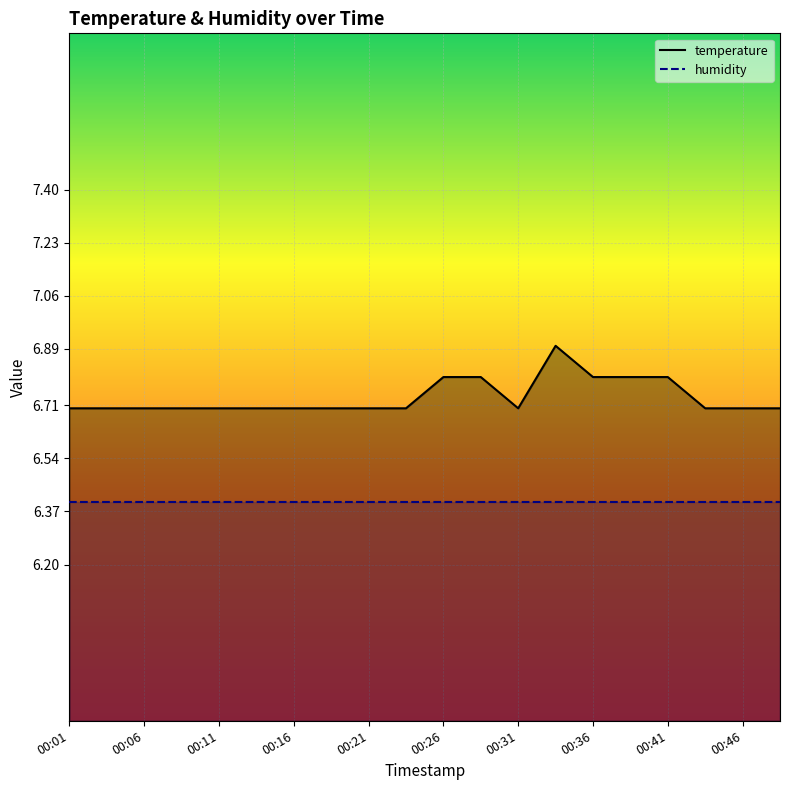

Reading left to right, what are all the values shown in this chart?

00:01=6.7	00:04=6.7	00:06=6.7	00:09=6.7	00:11=6.7	00:14=6.7	00:16=6.7	00:18=6.7	00:21=6.7	00:23=6.7	00:26=6.8	00:28=6.8	00:31=6.7	00:33=6.9	00:36=6.8	00:38=6.8	00:41=6.8	00:43=6.7	00:46=6.7	00:48=6.7